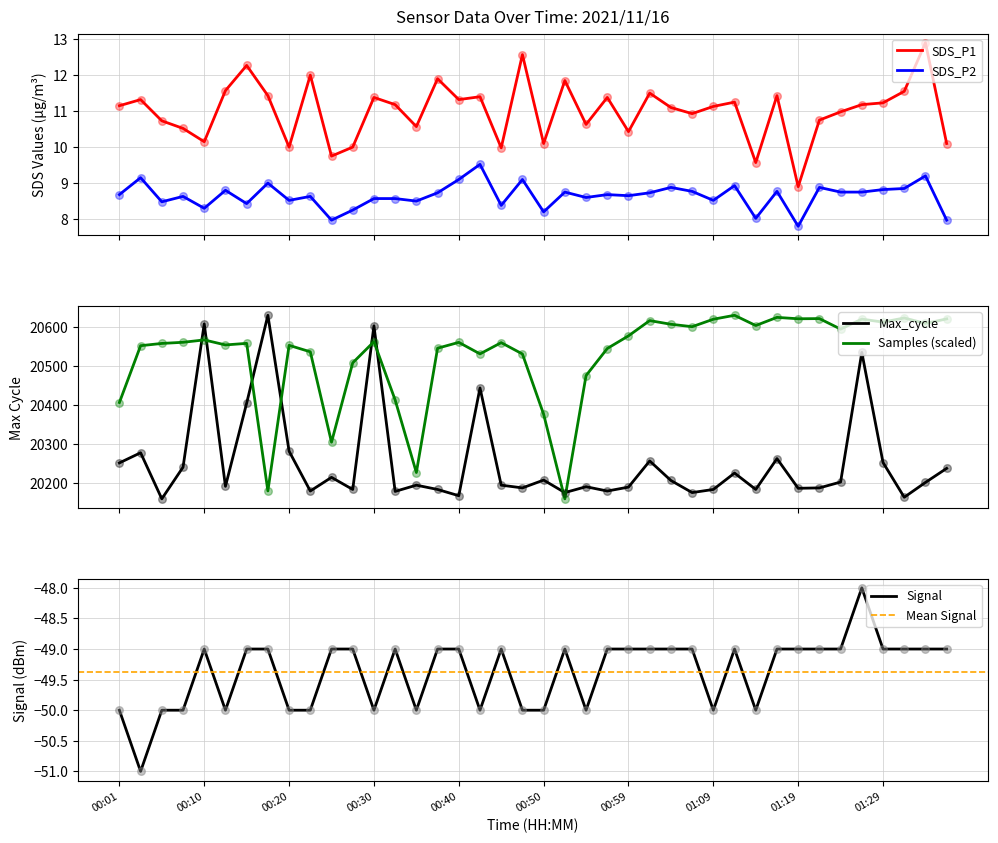

Which series reaches the maximum Y coordinate?

Max_cycle